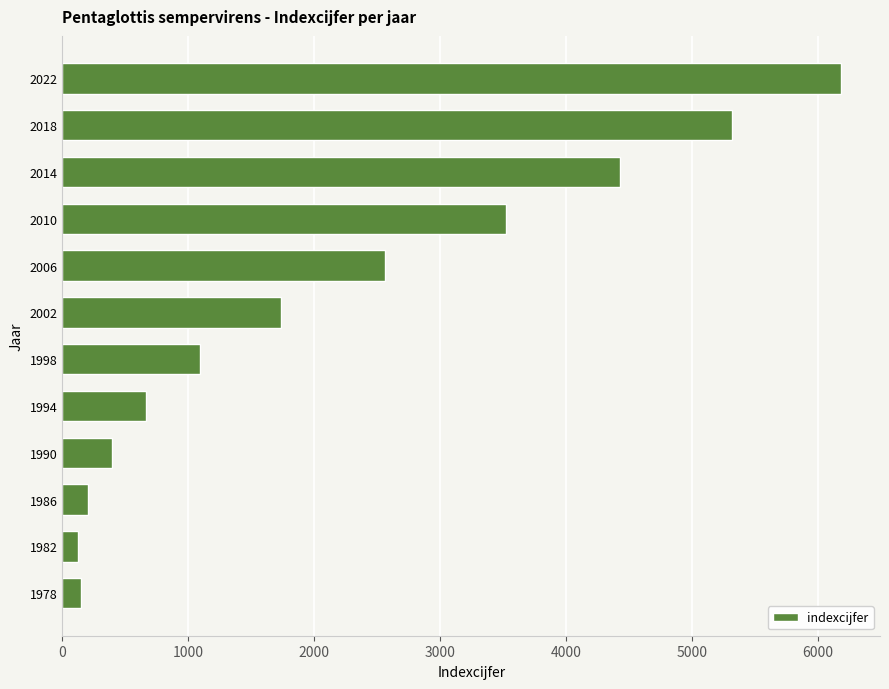

Which has a higher value, 1990 or 1978?

1990